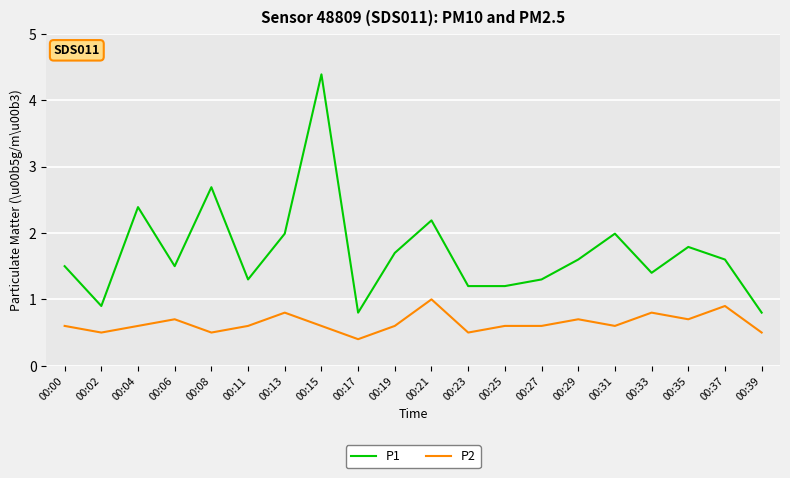

At which category does P2 reach its first local peak?

00:06